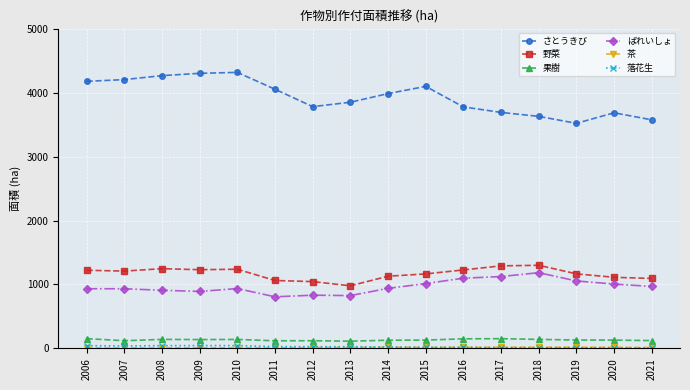

What is the highest value of the 果樹 series?

153